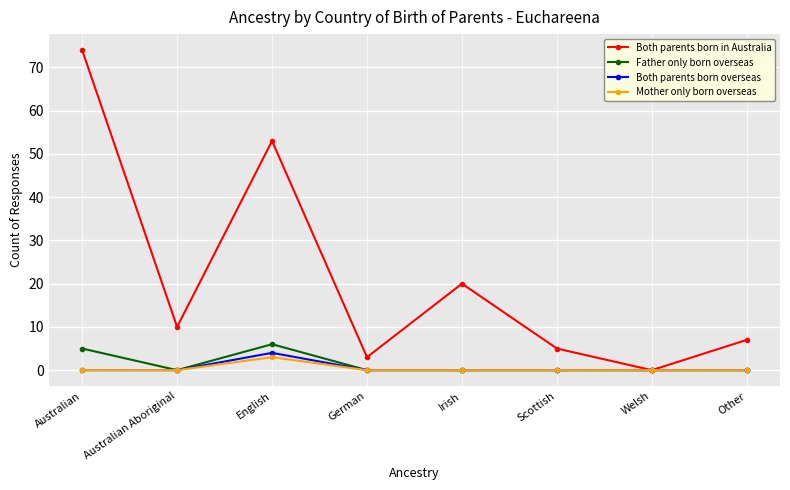

What is the label of the 3rd point from the left?

English